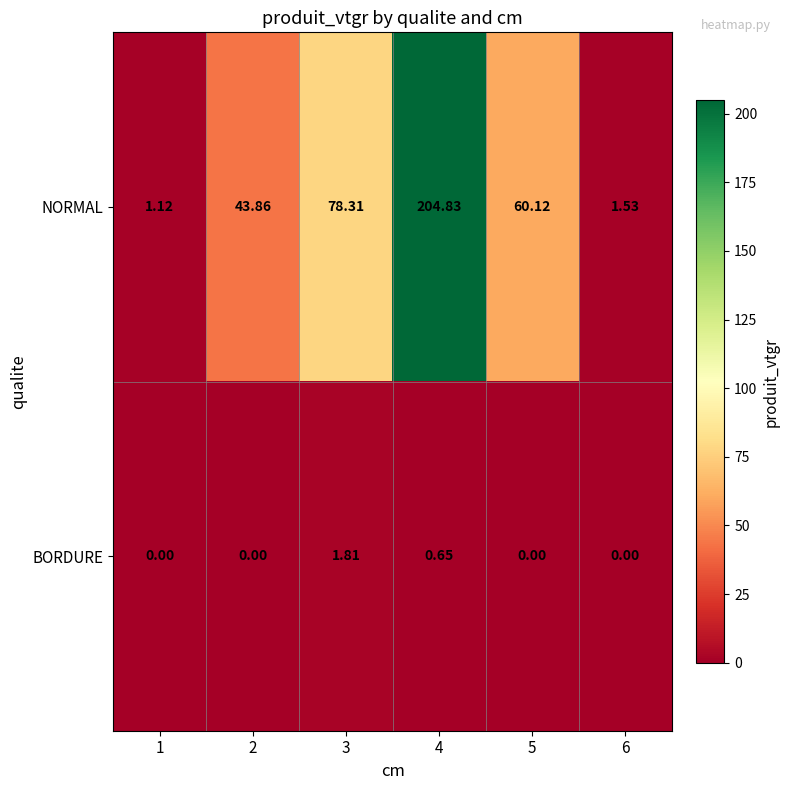

Rank the series by their maximum value, from highest to lowest.

NORMAL, BORDURE